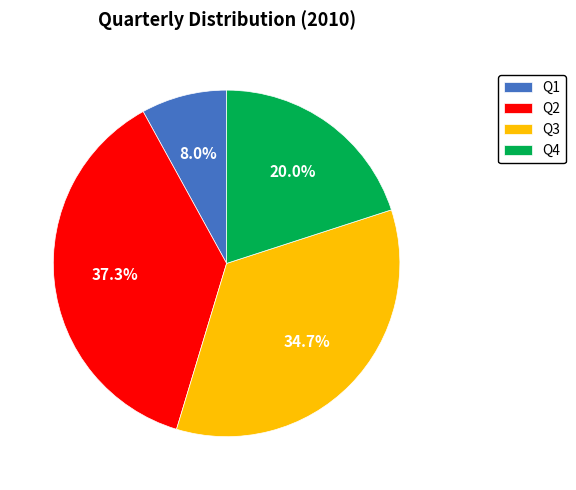

The Q1 slice represents 1% of the pie. True or false?

False